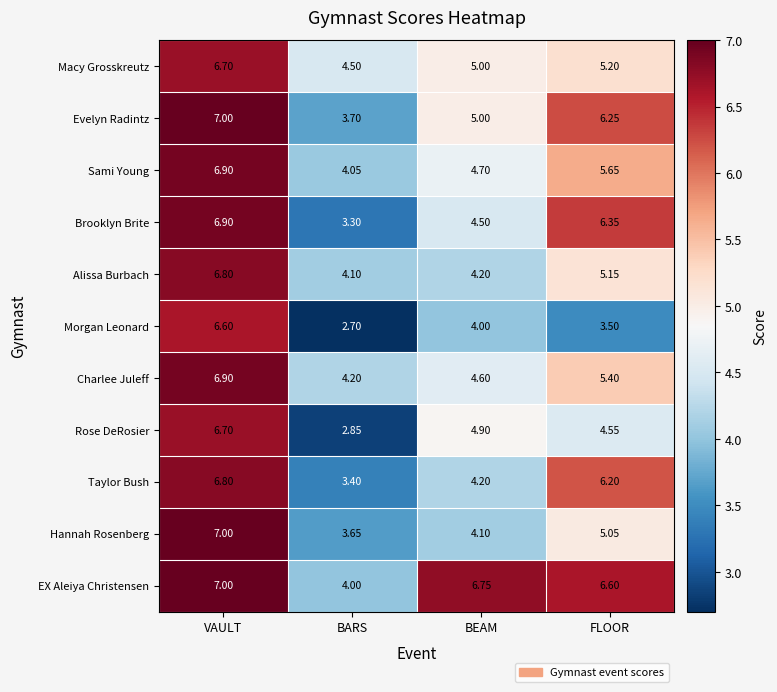

Between VAULT and BARS, which series saw the biggest shift?

Morgan Leonard